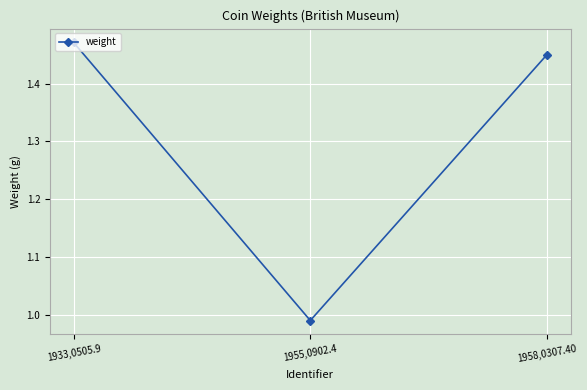

Which has a higher value, 1933,0505.9 or 1958,0307.40?

1933,0505.9